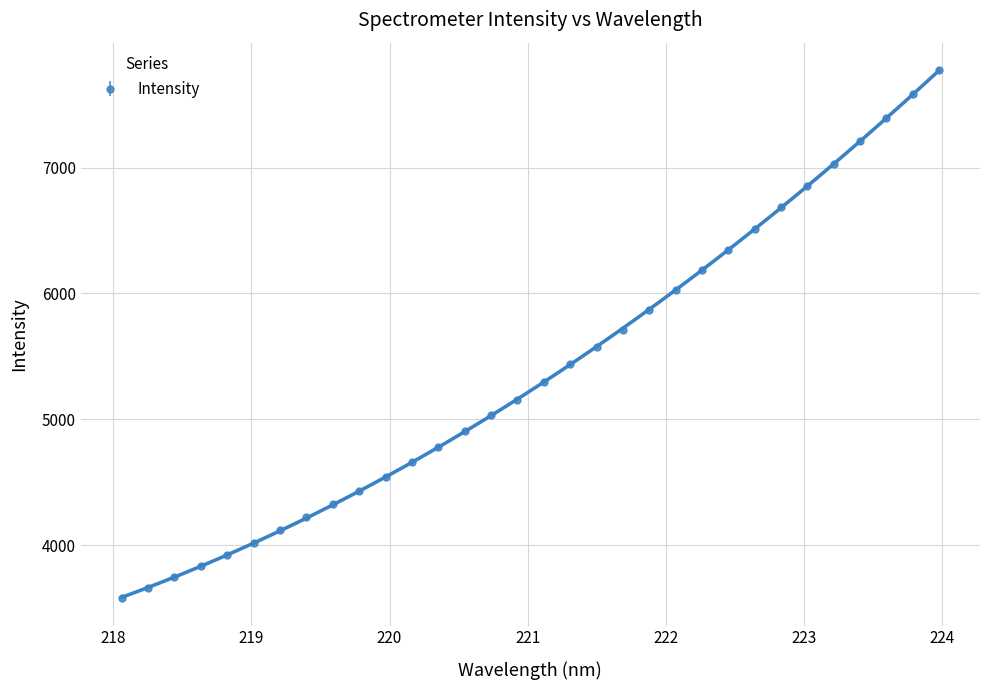

True or false: Intensity has more than 2 interior local peaks.

False